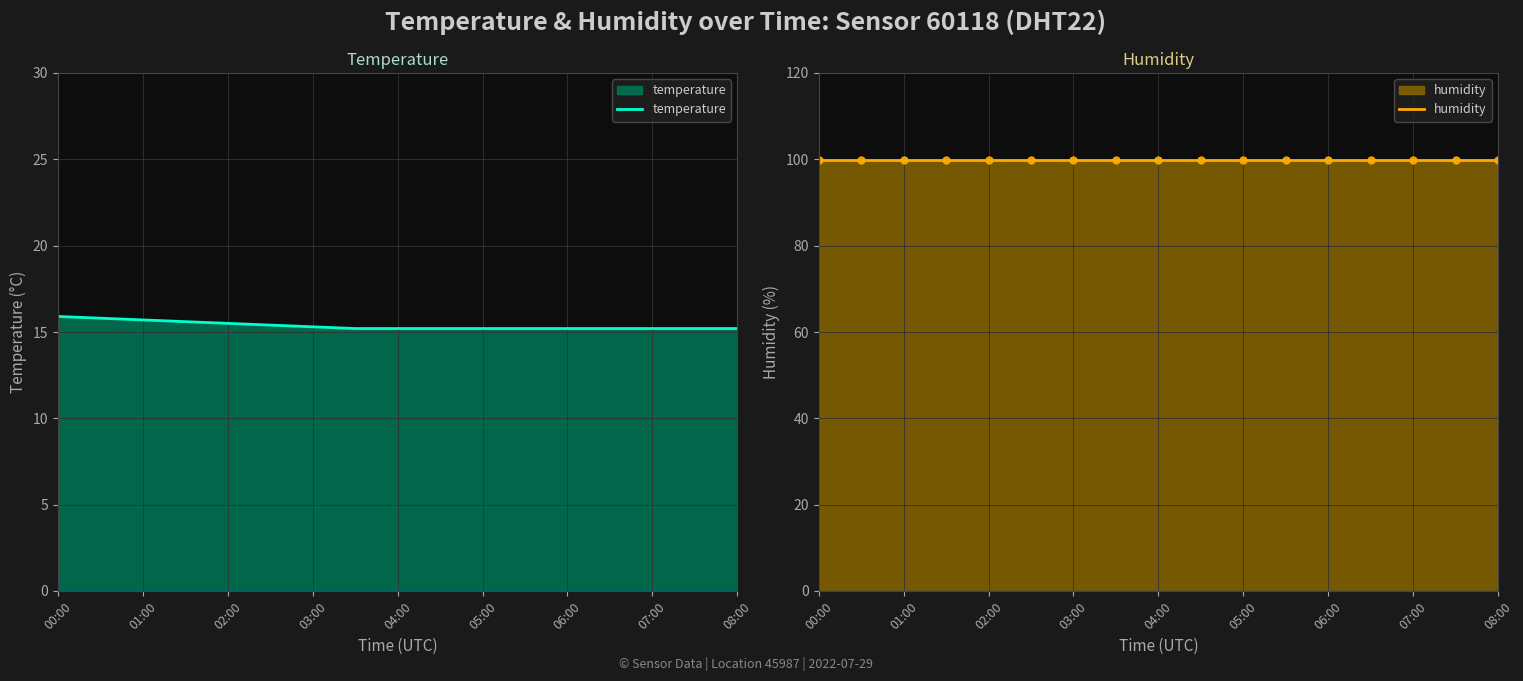

Is it true that temperature equals 4.7 at 01:00?

False